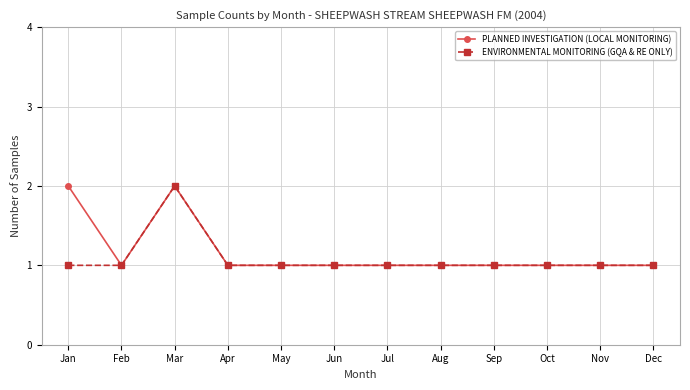

Reading left to right, transcribe all the data shown in this chart.

PLANNED INVESTIGATION (LOCAL MONITORING): 2	1	2	1	1	1	1	1	1	1	1	1
ENVIRONMENTAL MONITORING (GQA & RE ONLY): 1	1	2	1	1	1	1	1	1	1	1	1